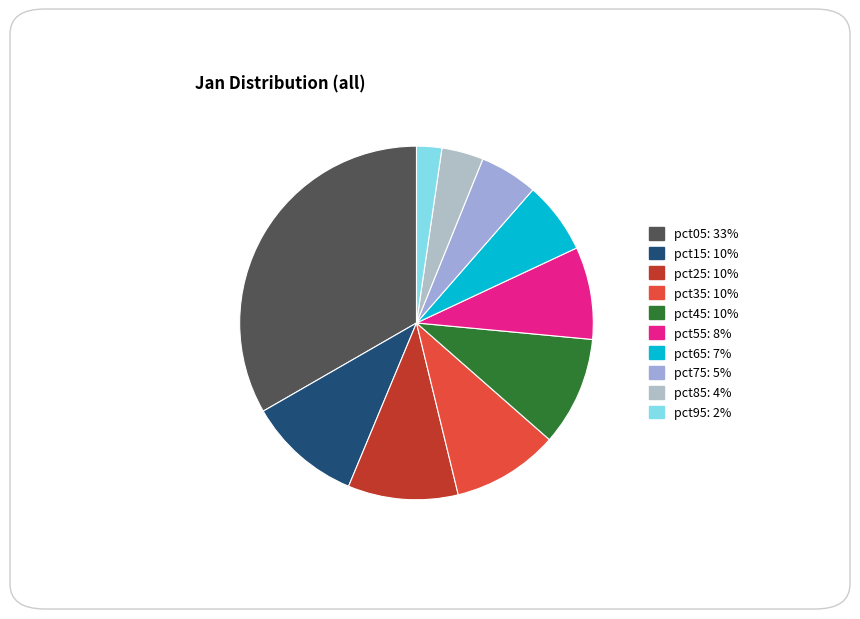

Is there a majority slice in this chart?

No